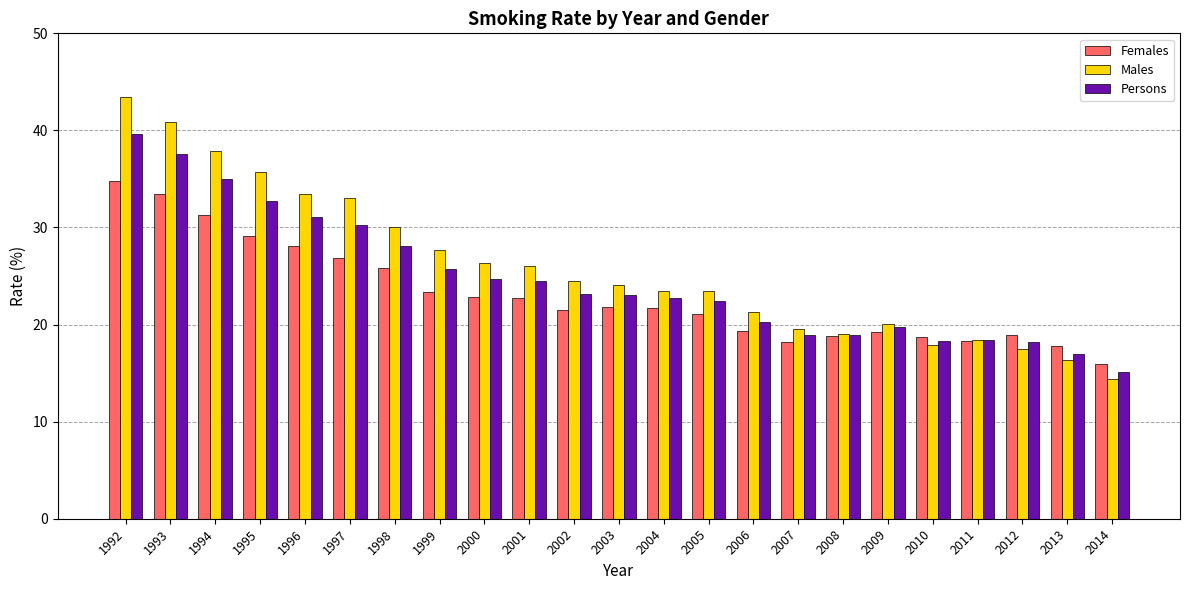

What is the value of the Persons bar at the 23rd from the left?

15.1